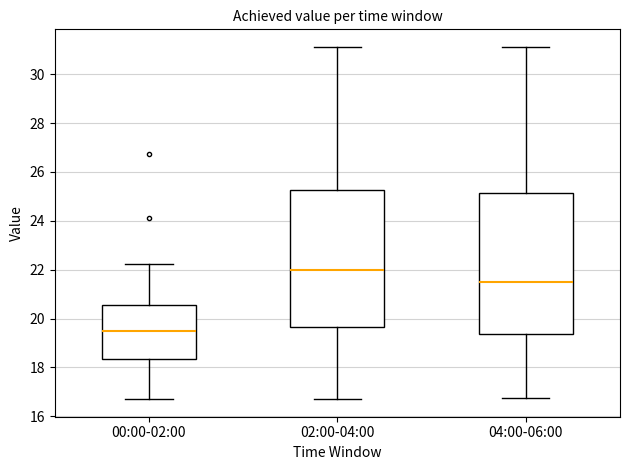

Reading left to right, read every box against the y-axis: the position of its median line, the range the box covers, and the ends of its whiskers. The values are not printed on the chart, so give them approximately, as read against the axis.

00:00-02:00: median 19.6, box 18.4 to 20.6, whiskers 16.8 to 22.2
02:00-04:00: median 22.0, box 19.6 to 25.2, whiskers 16.8 to 31.2
04:00-06:00: median 21.4, box 19.4 to 25.2, whiskers 16.8 to 31.2